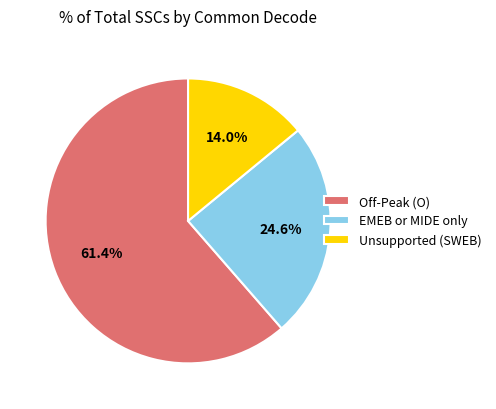

How many segments does this pie chart have?

3